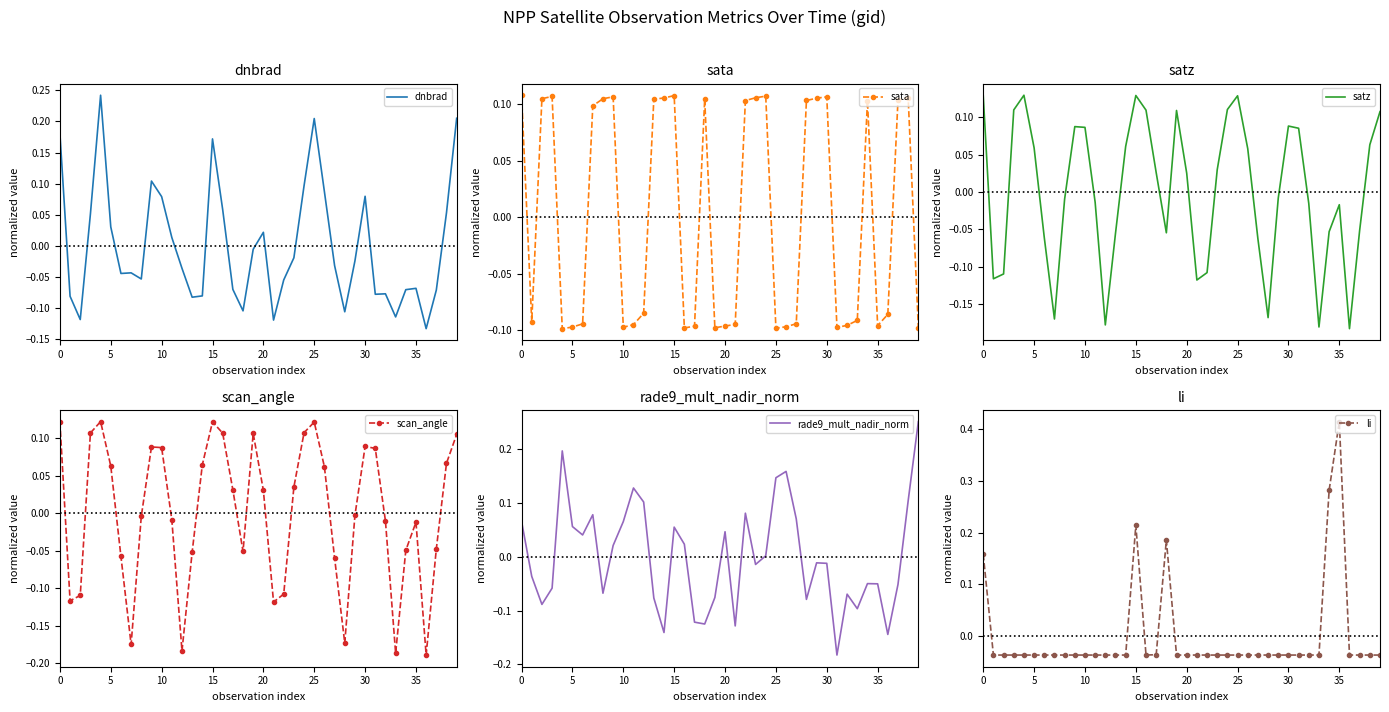

Which has a higher value, 22 or 35?

22